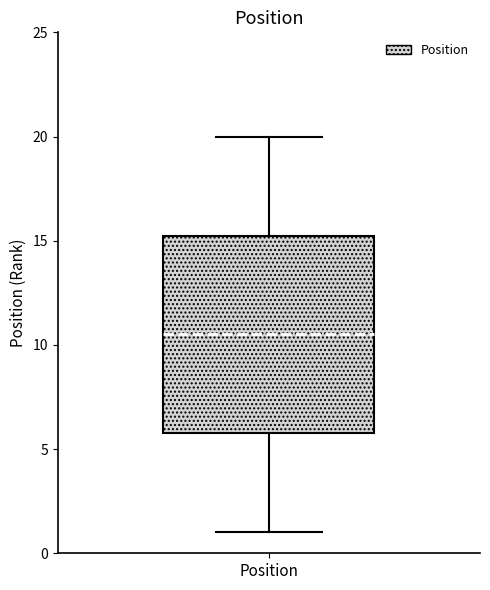

Where does the median line of the box for Position sit on the y-axis? The values are not printed on the chart, so give them approximately, as read against the axis.

10.5